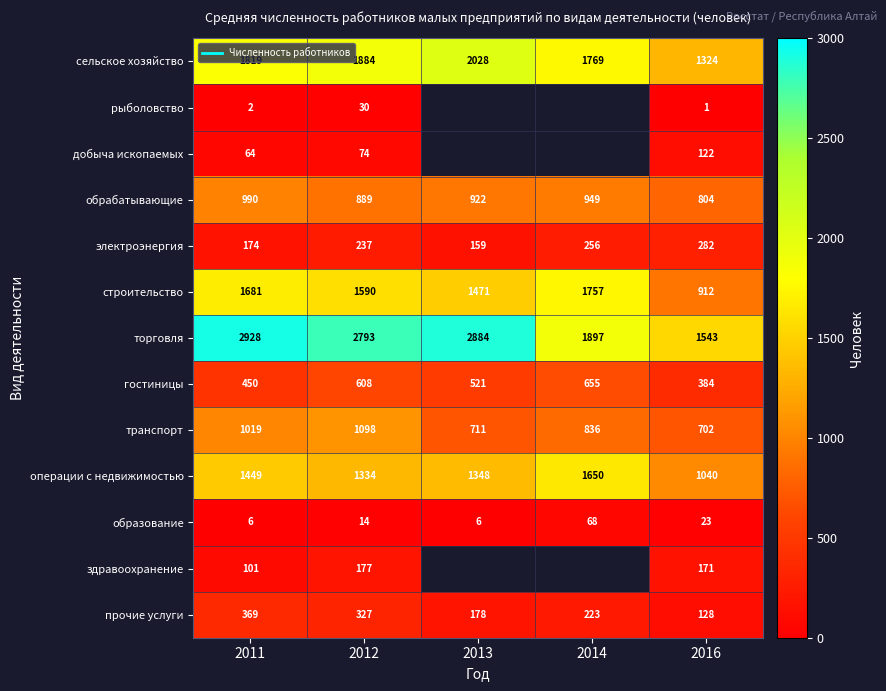

At which label does операции с недвижимостью reach its minimum?

2016